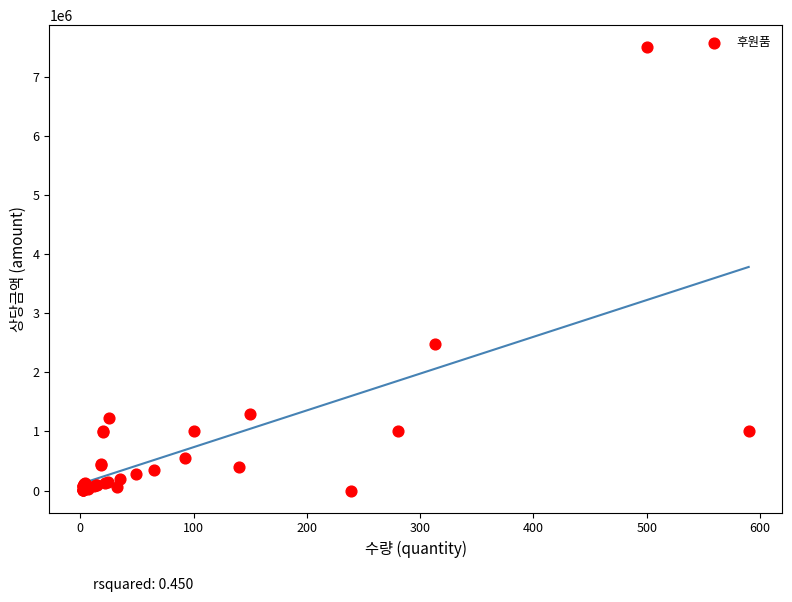

What Y value in the scatter plot is closest to 3750119?

2478352